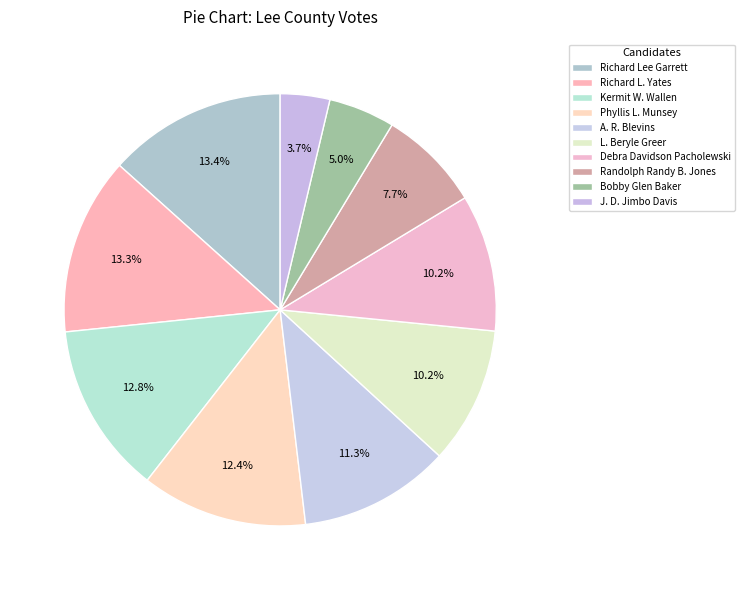

To the nearest percent, what is the difference between the Kermit W. Wallen and A. R. Blevins slice percentages?

2%